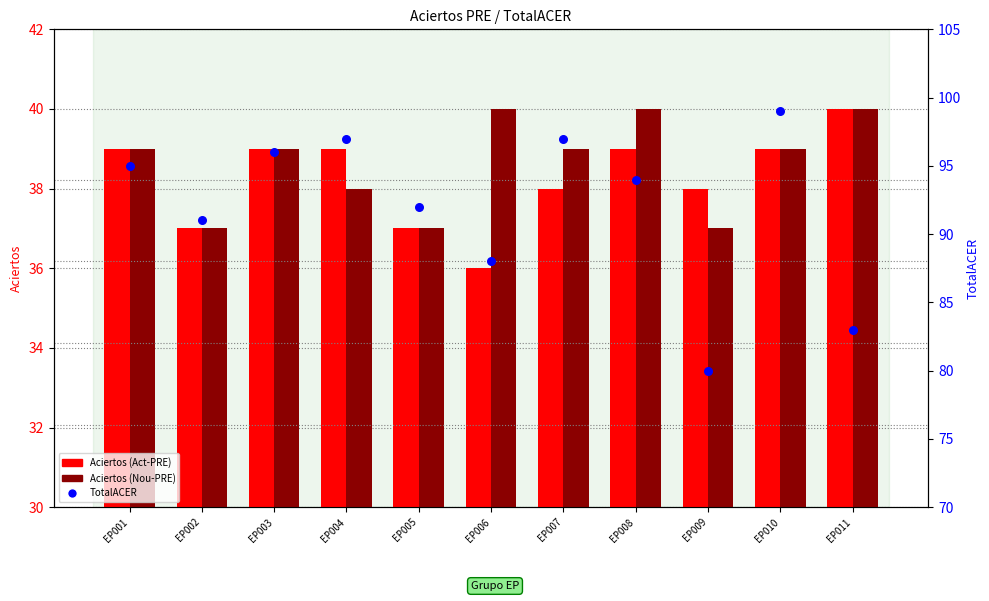

Which series reaches the maximum Y coordinate?

TotalACER